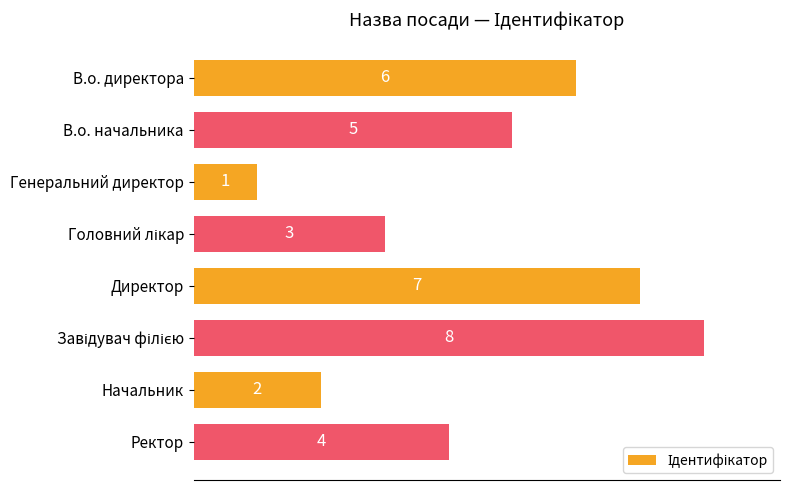

Between Ректор and Начальник, which is larger?

Ректор